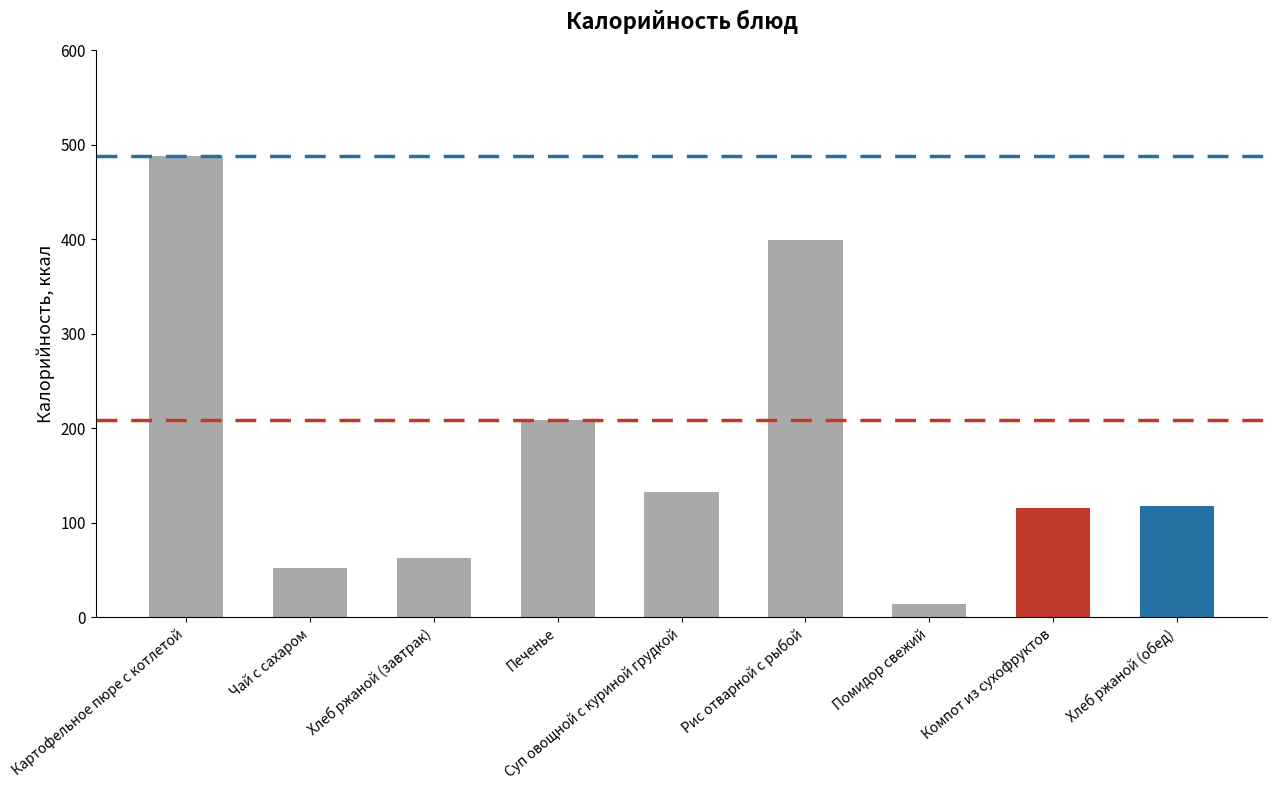

What is the smallest value displayed?

14